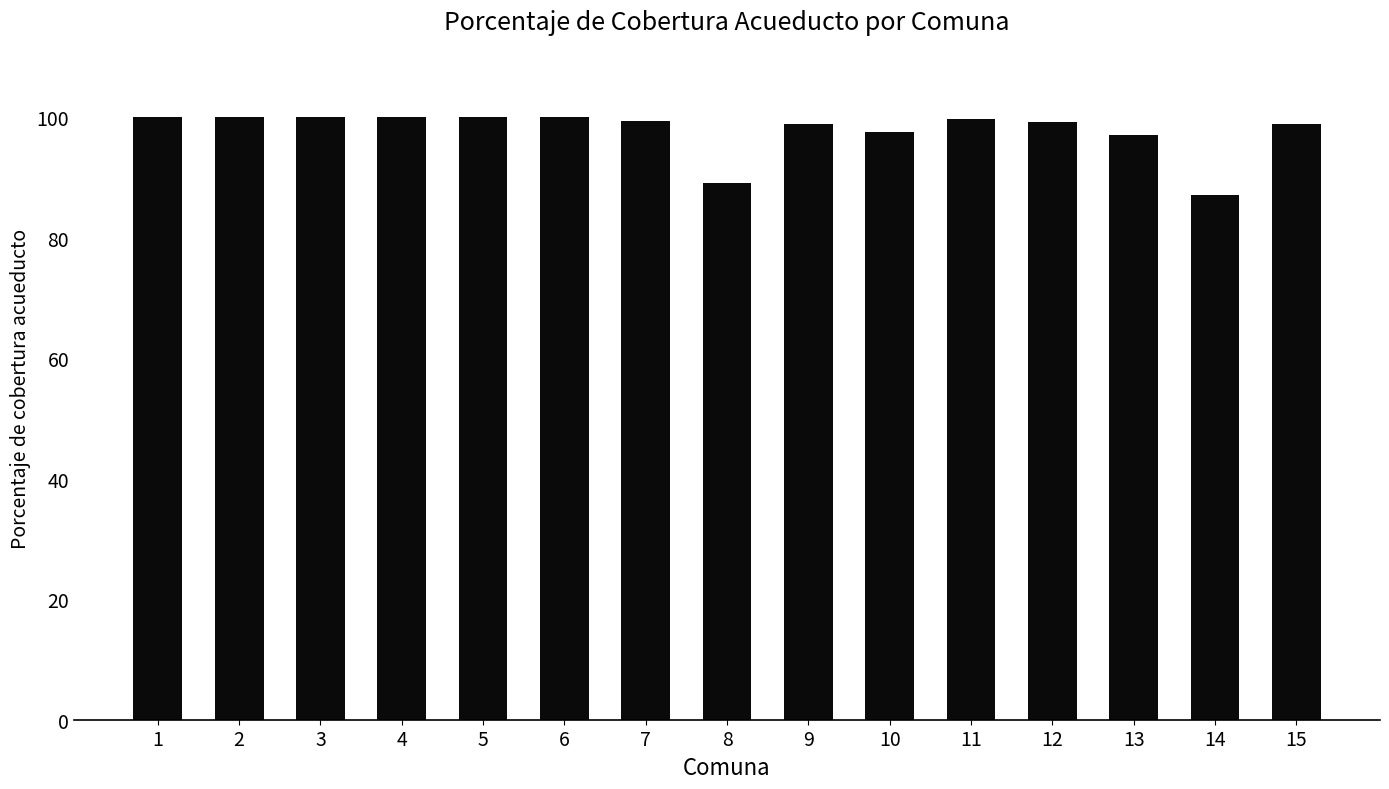

What is the value of the 4th bar from the left?

100.0